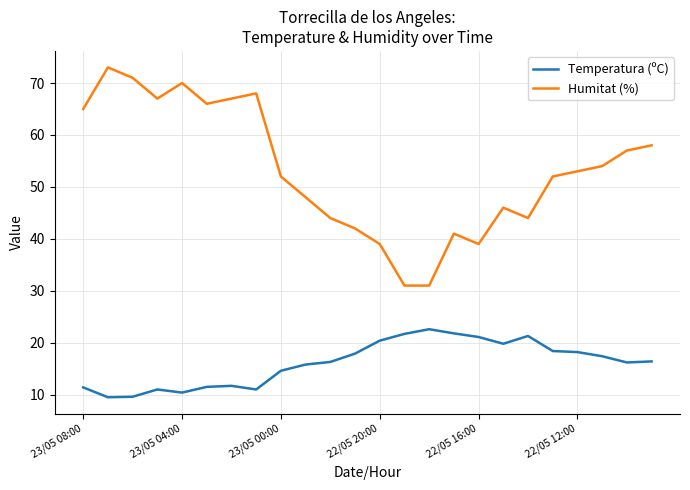

True or false: Humitat (%) and Temperatura (ºC) cross at least once.

False